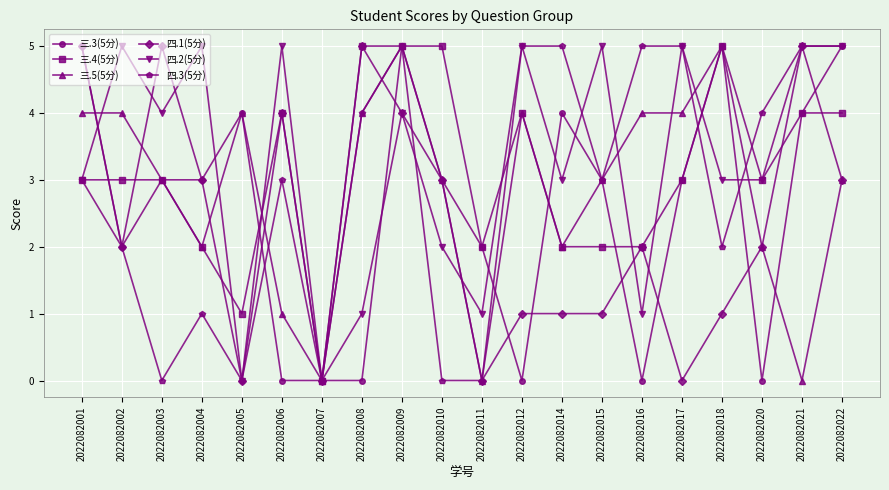

How many series are shown in this chart?

6